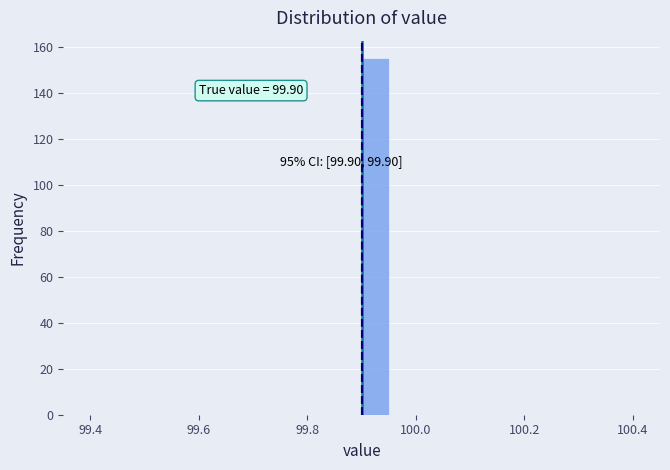

Read against the x-axis, roughly where is the centre of the tallest bar?

99.92